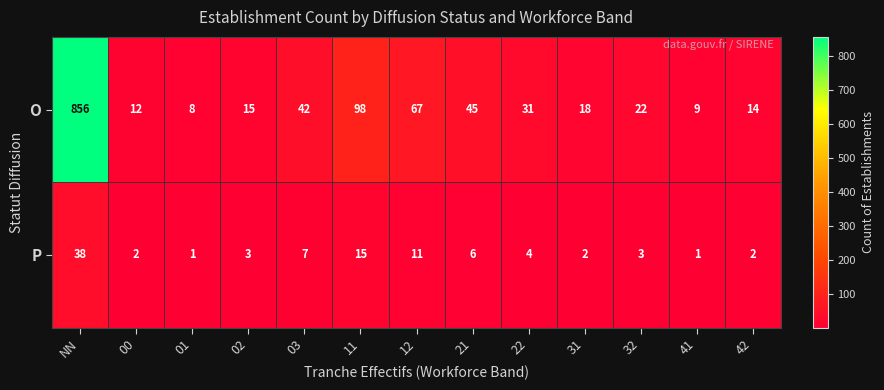

List the series in order of their overall mean, highest first.

O, P